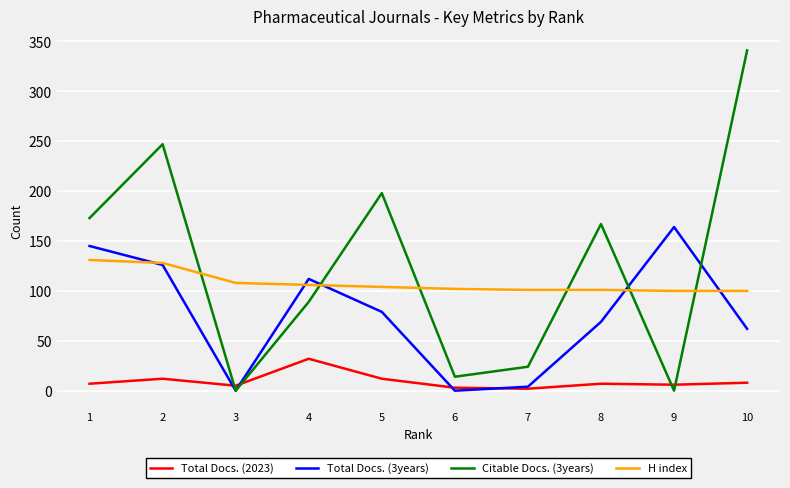

At which label is Total Docs. (3years) closest to 82?

5